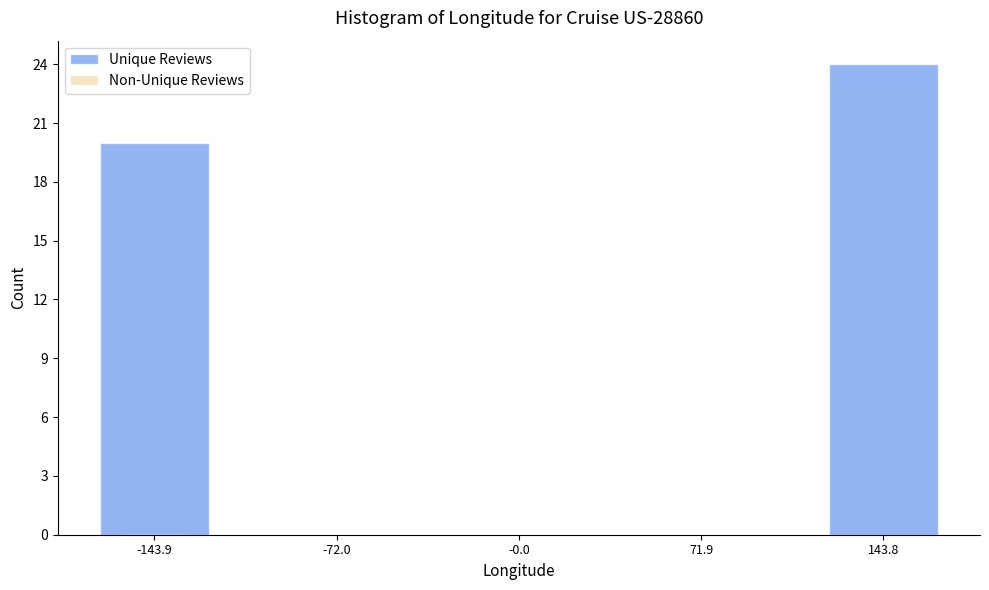

How tall is the bar that spans -180 to -110 on the x-axis? Neither the bar edges nor the heights are printed on the chart, so give them approximately, as read against the axes.

20